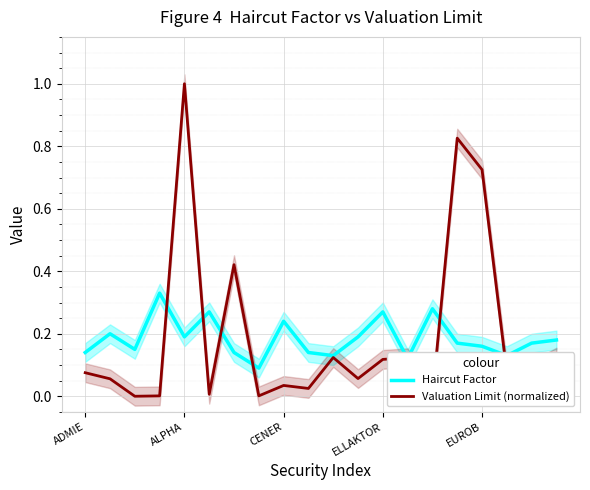

At how many categories does at least one series exceed 0?

20